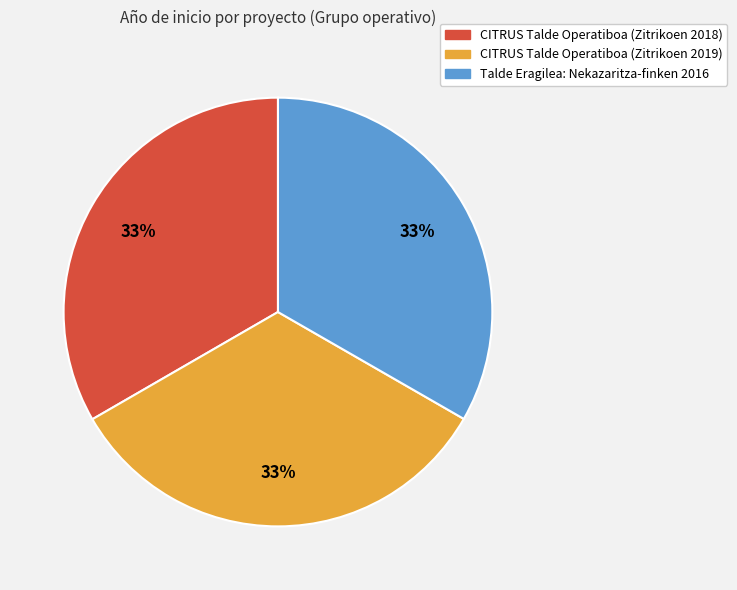

True or false: Talde Eragilea: Nekazaritza-finken 2016 accounts for 42% of the total.

False